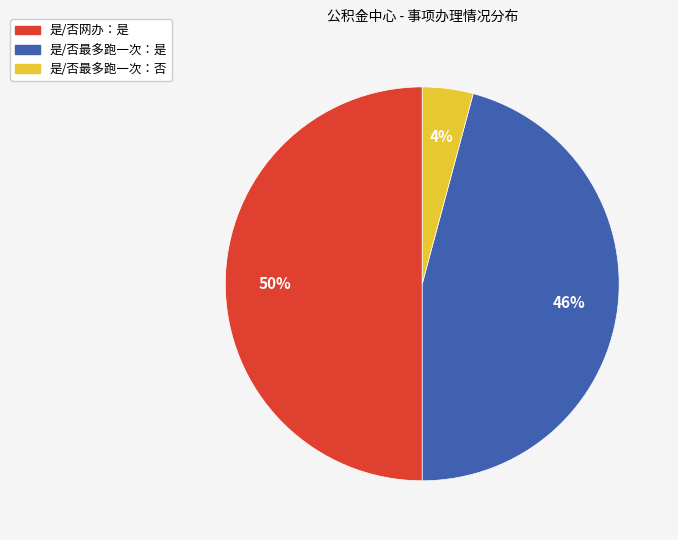

Is it true that 是/否最多跑一次：是 is 46% of the pie?

True